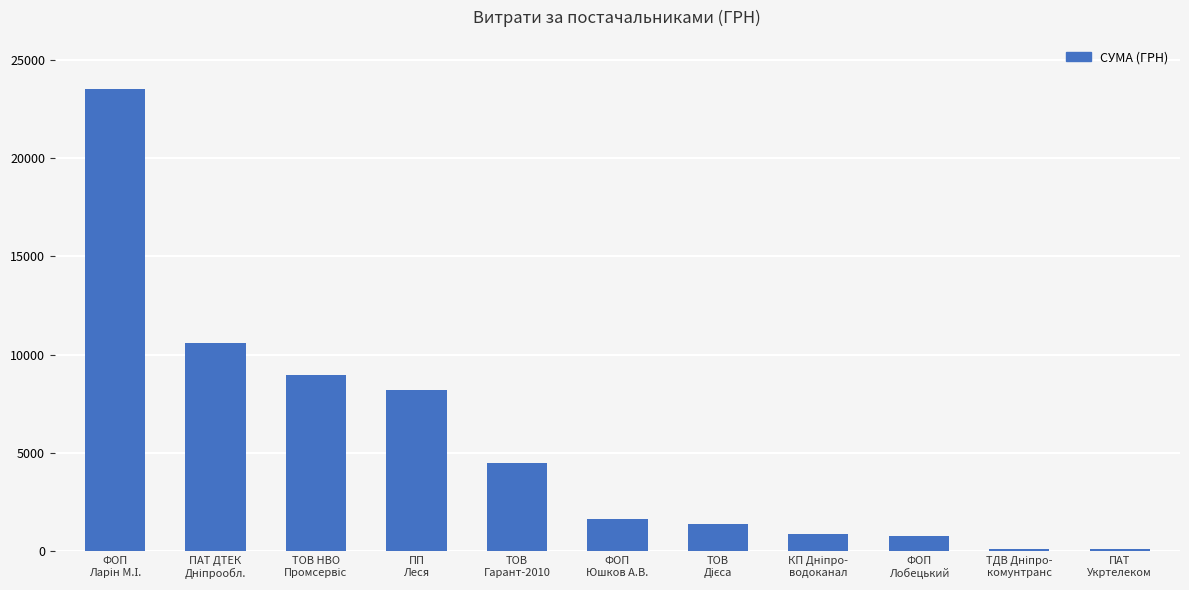

What is the value of the 1st bar from the left?

23523.4